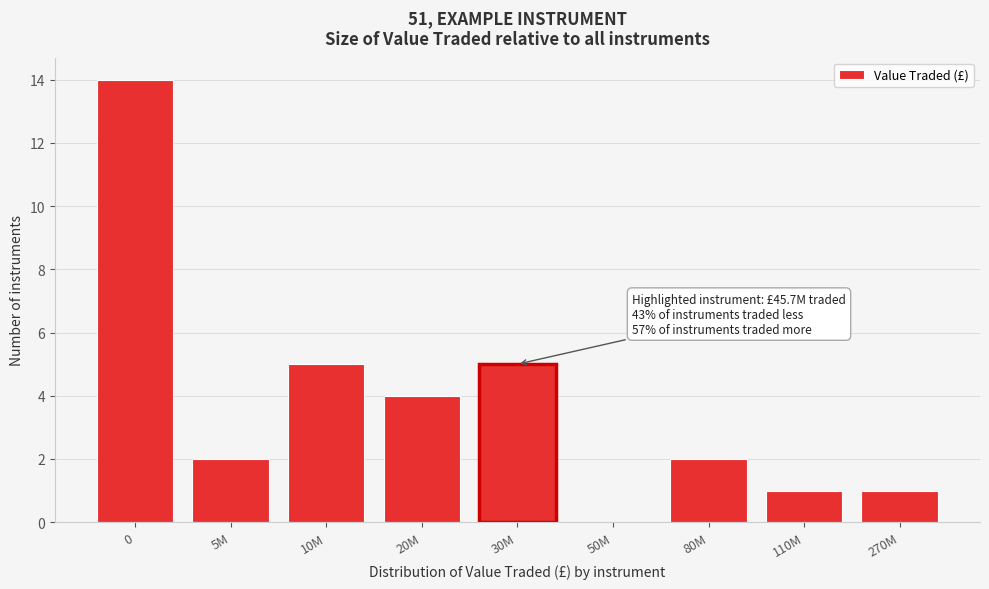

Reading left to right, what are all the values shown in this chart?

0=14	5M=2	10M=5	20M=4	30M=5	50M=0	80M=2	110M=1	270M=1